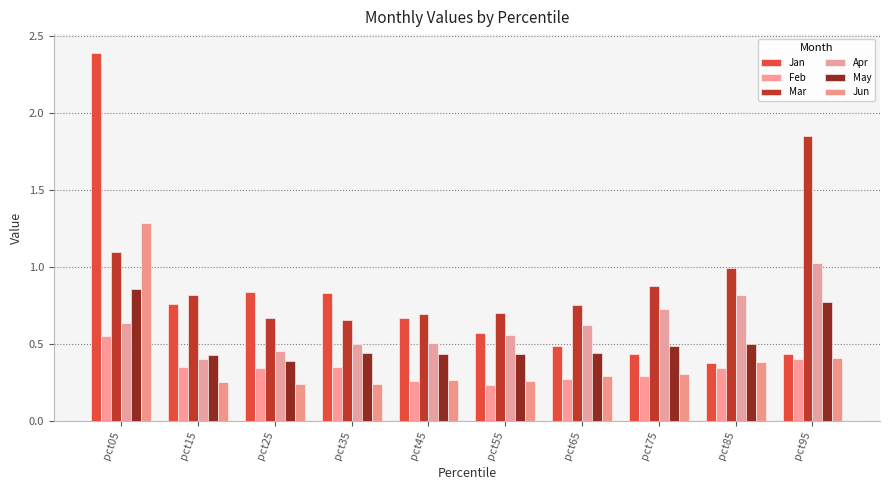

Rank the series at pct05 from highest to lowest value.

Jan, Jun, Mar, May, Apr, Feb